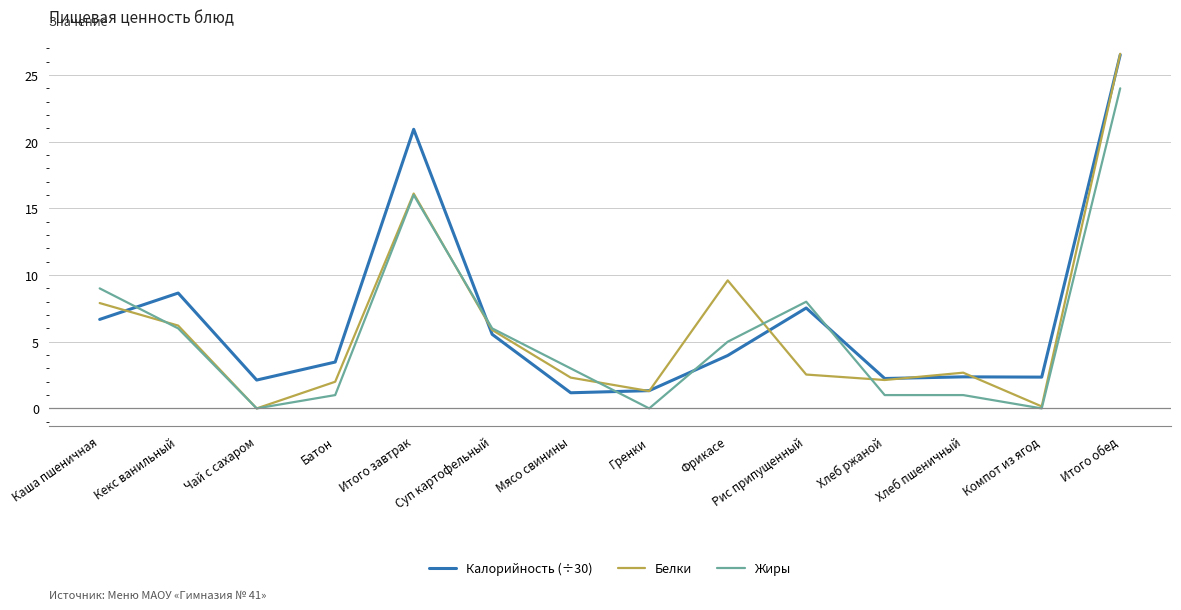

What is the difference between the highest and lowest values at Хлеб пшеничный?

1.7